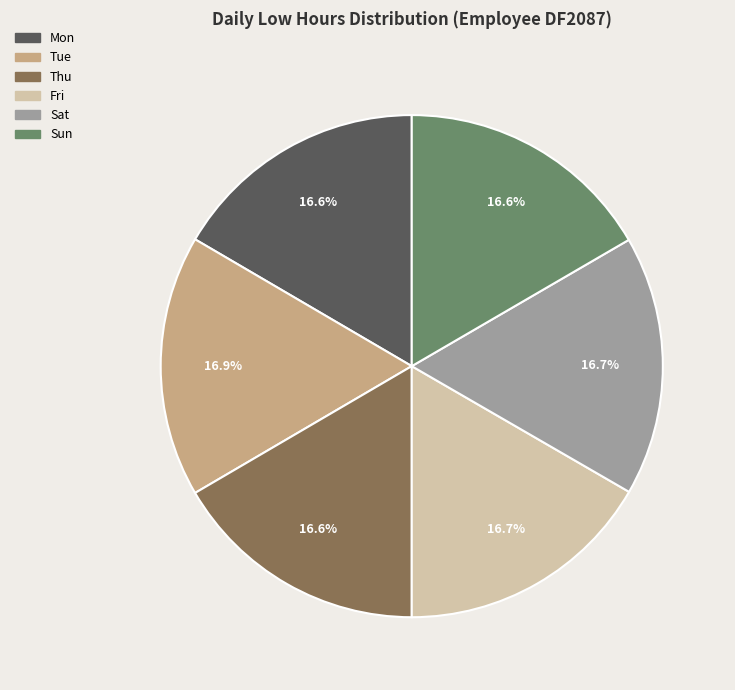

How many segments does this pie chart have?

6